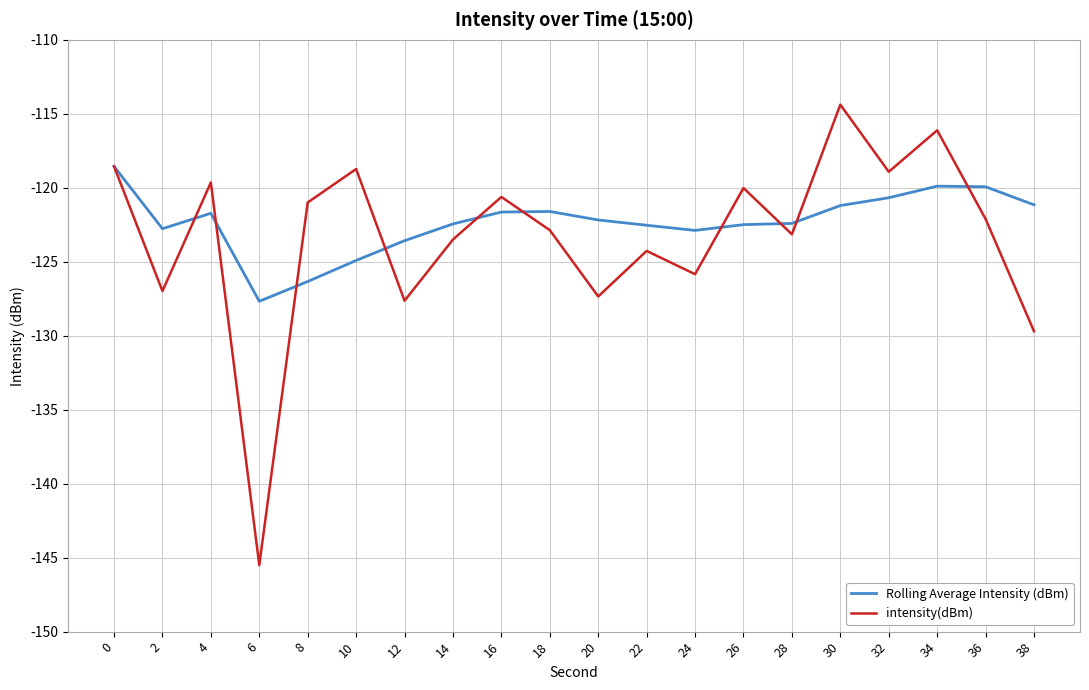

Rank the series at 26 from lowest to highest value.

Rolling Average Intensity (dBm), intensity(dBm)